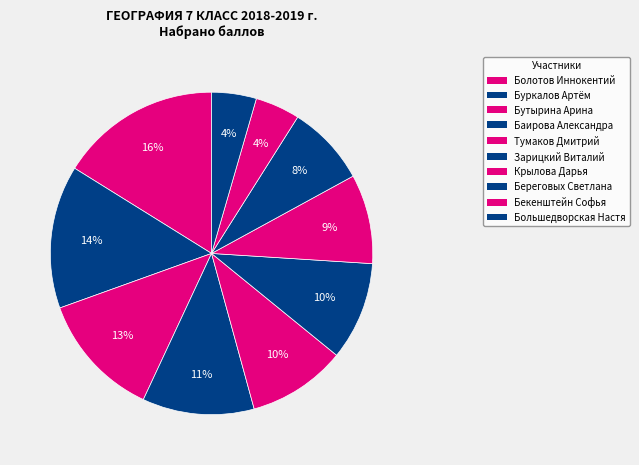

How many slices are in this pie chart?

10